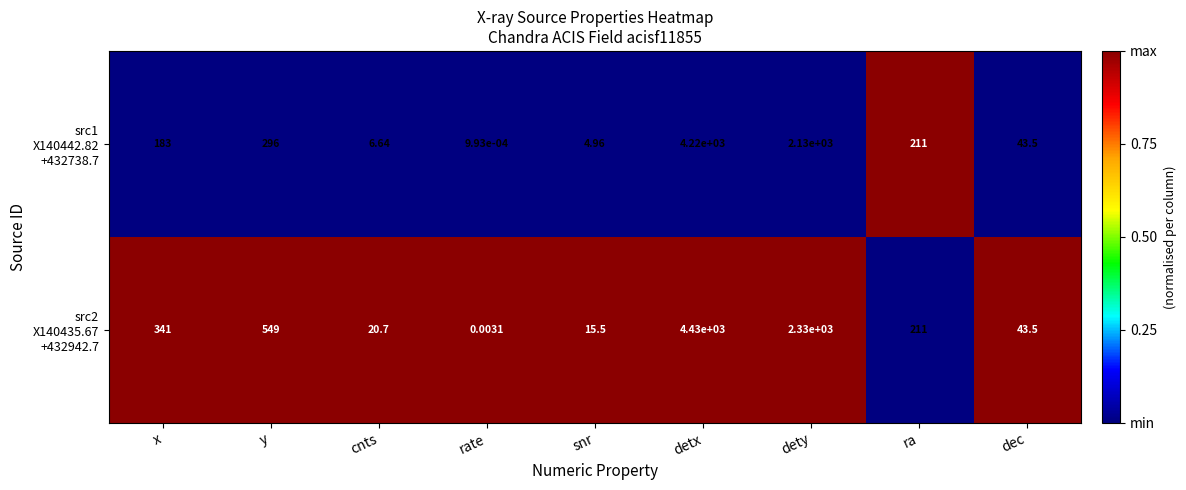

How many categories are shown in the chart?

9